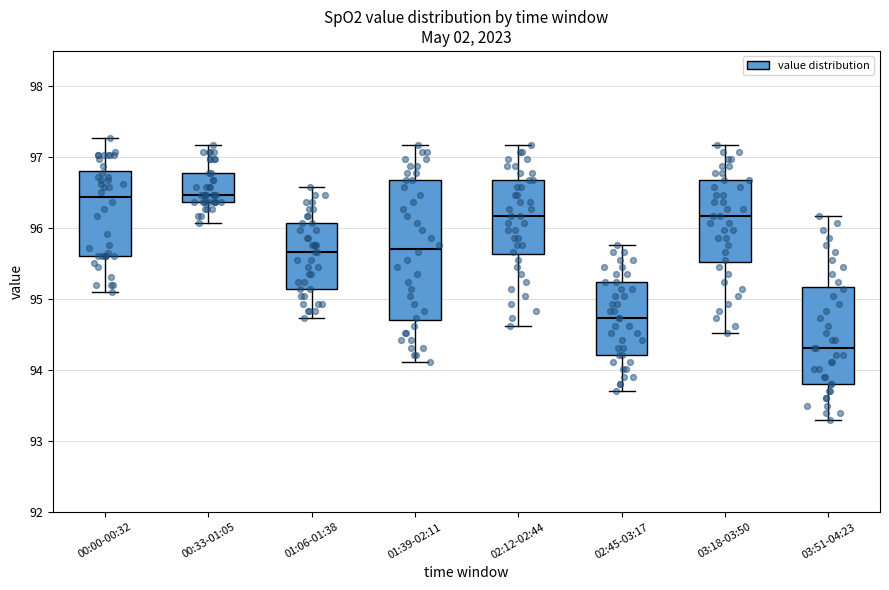

Reading left to right, read every box against the y-axis: the position of its median line, the range the box covers, and the ends of its whiskers. The values are not printed on the chart, so give them approximately, as read against the axis.

00:00-00:32: median 96.4, box 95.6 to 96.8, whiskers 95.1 to 97.3
00:33-01:05: median 96.5, box 96.4 to 96.8, whiskers 96.1 to 97.2
01:06-01:38: median 95.7, box 95.1 to 96.1, whiskers 94.7 to 96.6
01:39-02:11: median 95.7, box 94.7 to 96.7, whiskers 94.1 to 97.2
02:12-02:44: median 96.2, box 95.6 to 96.7, whiskers 94.6 to 97.2
02:45-03:17: median 94.7, box 94.2 to 95.3, whiskers 93.7 to 95.8
03:18-03:50: median 96.2, box 95.5 to 96.7, whiskers 94.5 to 97.2
03:51-04:23: median 94.3, box 93.8 to 95.2, whiskers 93.3 to 96.2